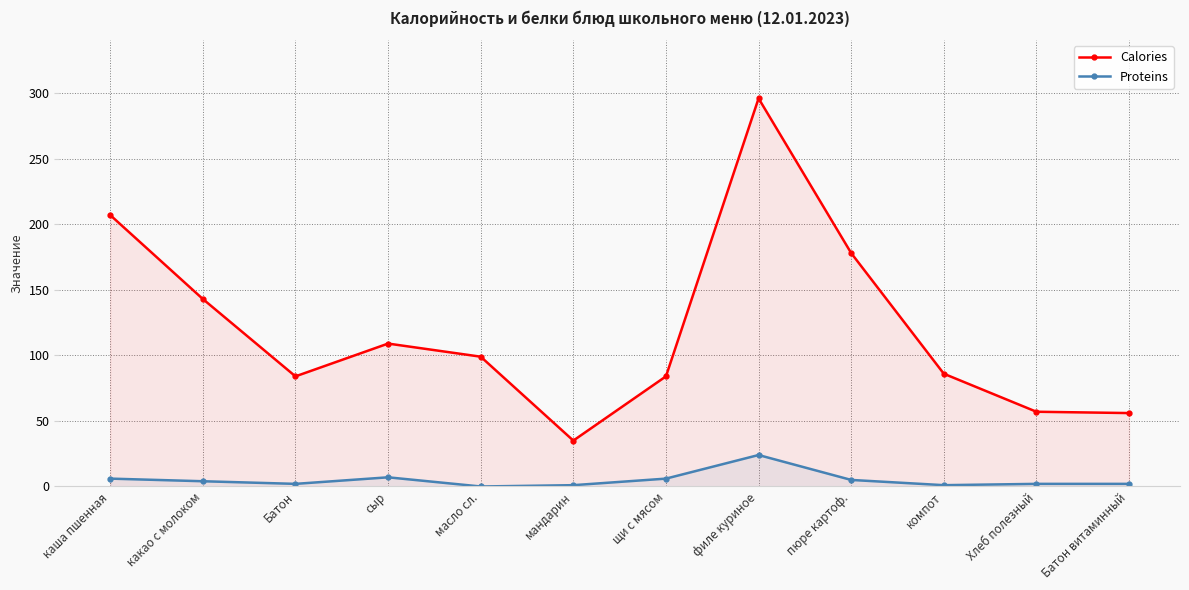

Where is Calories nearest to the value 165?

пюре картоф.